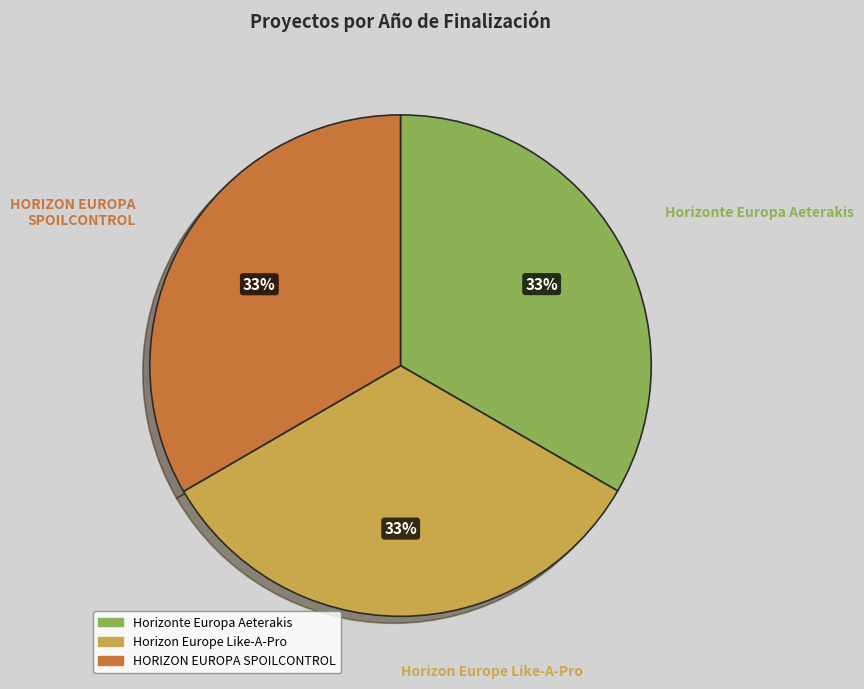

Does any single category account for the majority?

No